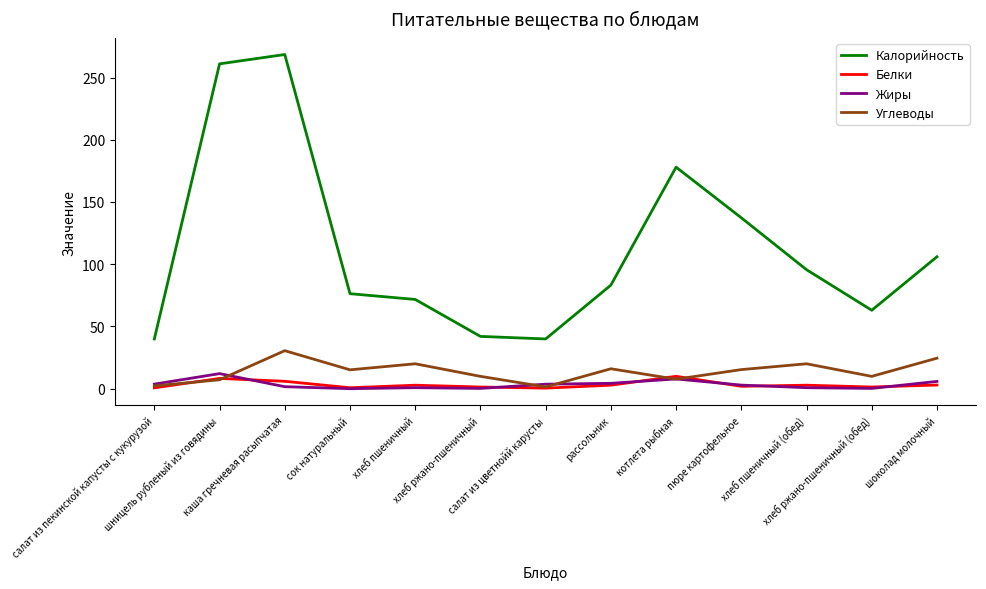

True or false: Жиры has a value of 4.3 at рассольник.

True